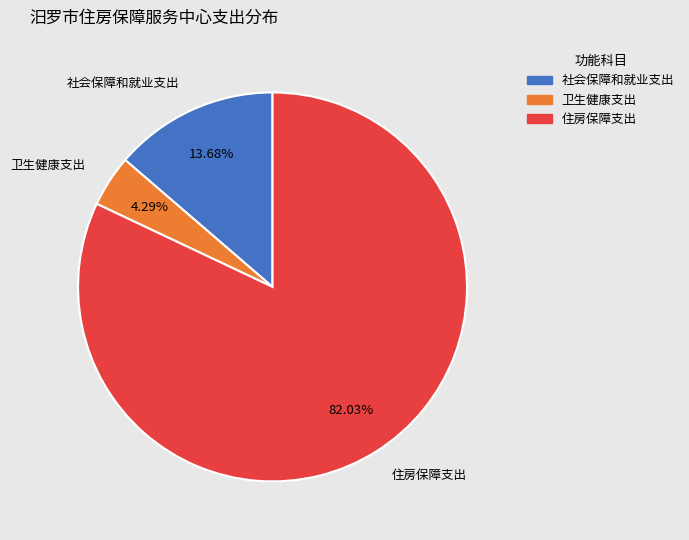

The 社会保障和就业支出 slice represents 14% of the pie. True or false?

True